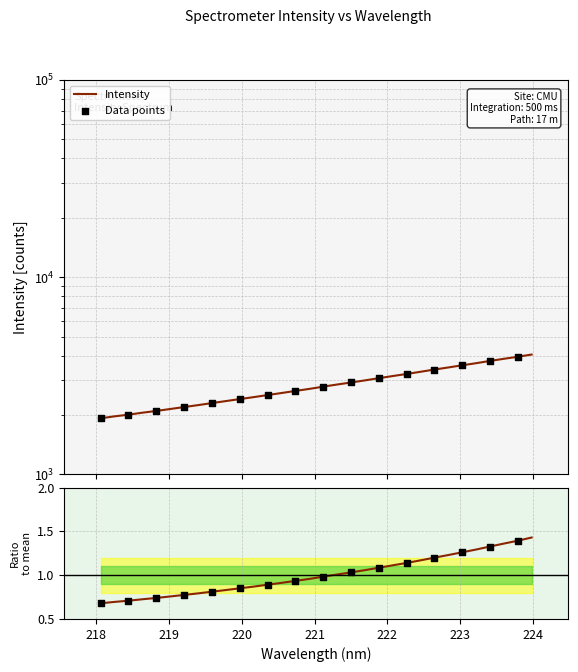

Approximately how many times larger is the value at 221.1174 compared to 223.7895?

0.7